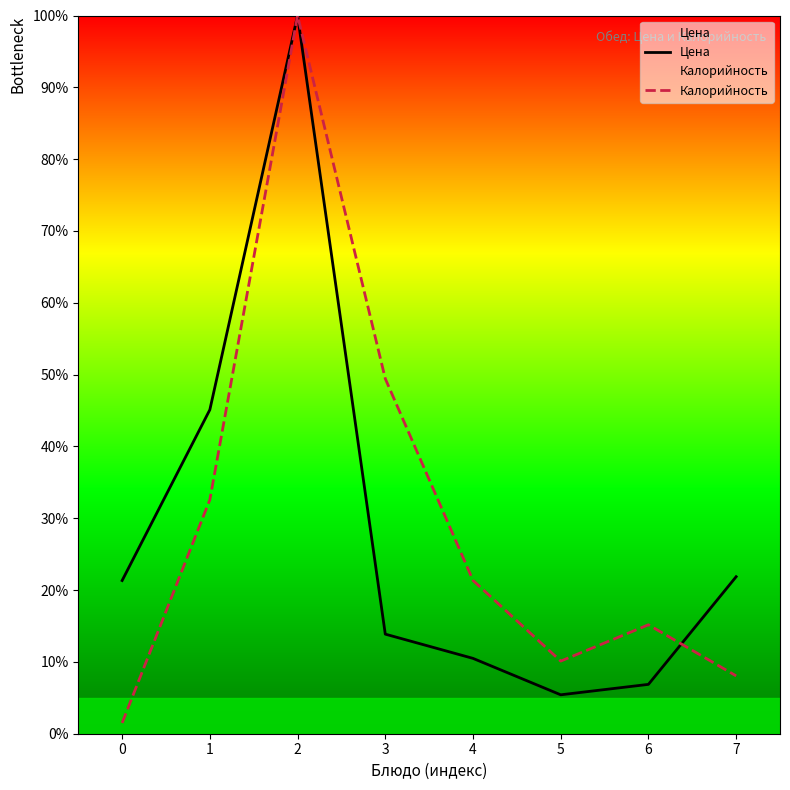

Is the value of Калорийность at 6 greater than the value of Цена at 4?

Yes